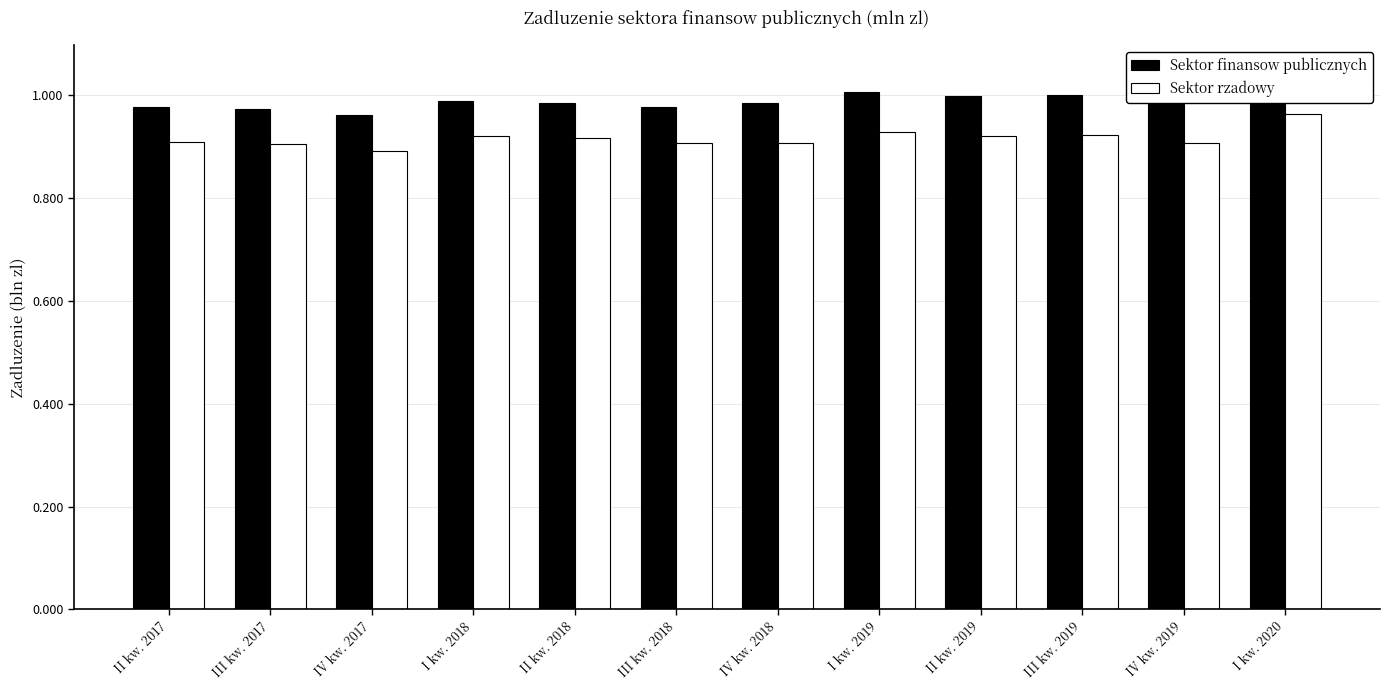

True or false: Sektor rzadowy has a value of 920992.2 at I kw. 2018.

True